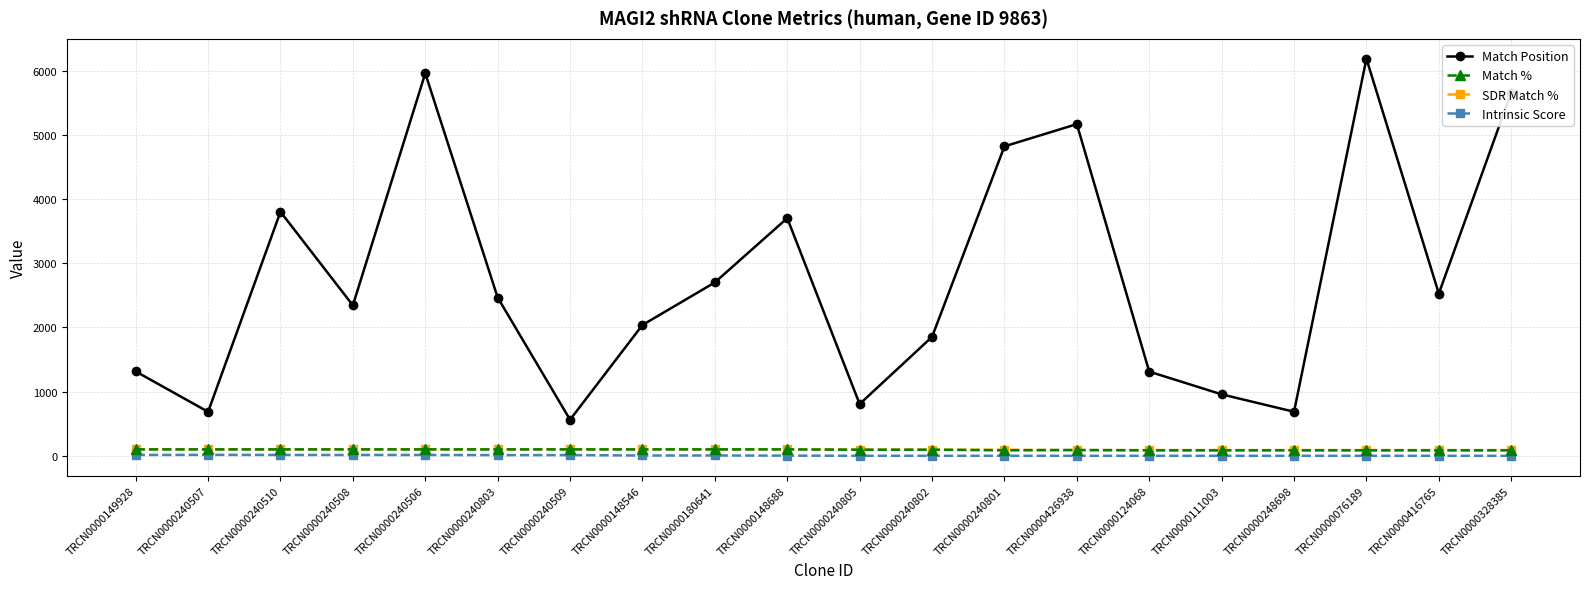

What is the difference between the Match Position values at TRCN0000328385 and TRCN0000240803?

3192.0